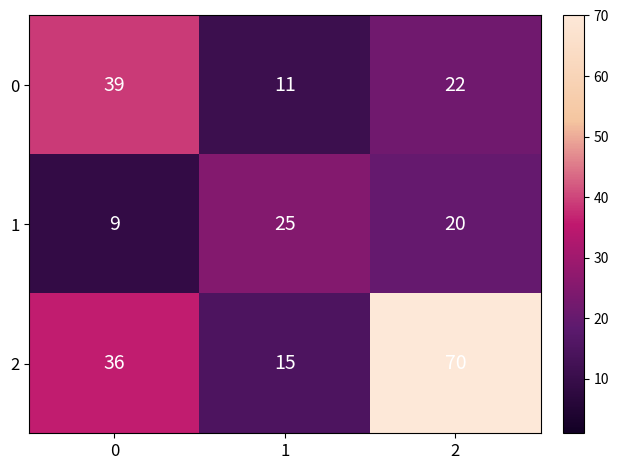

How many 1 values are between 9 and 25?

3